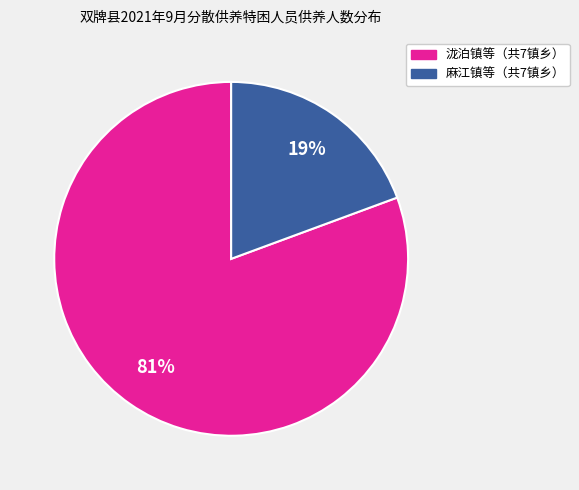

Does any single category account for the majority?

Yes